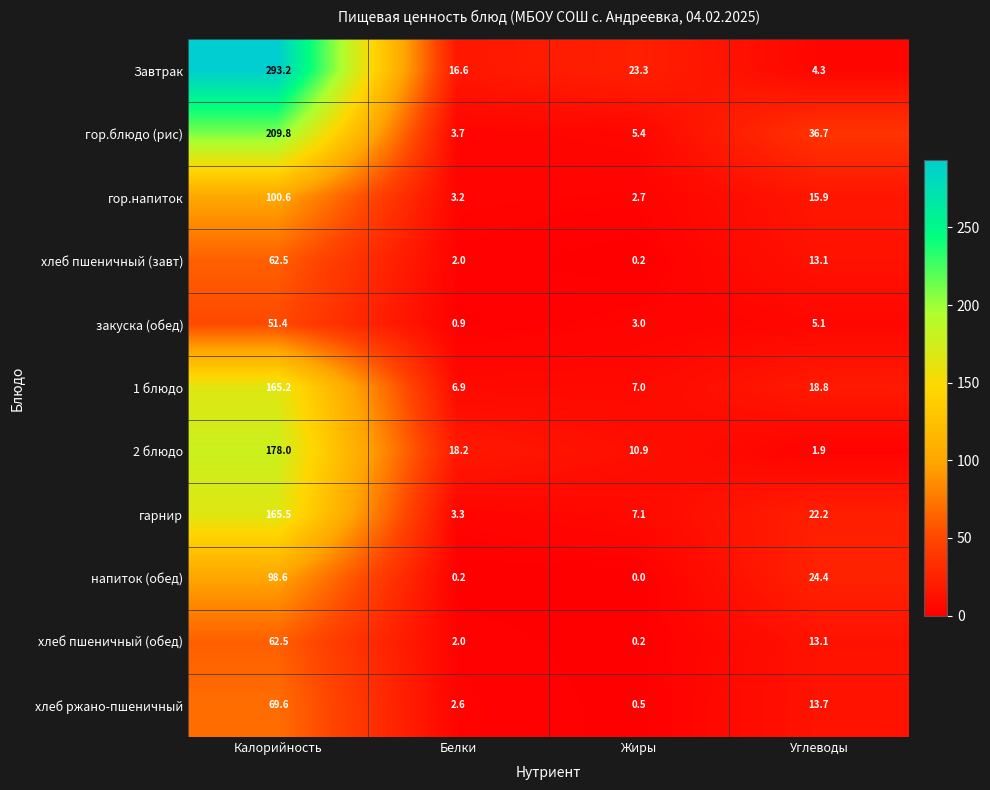

How many data points does each series have?

4